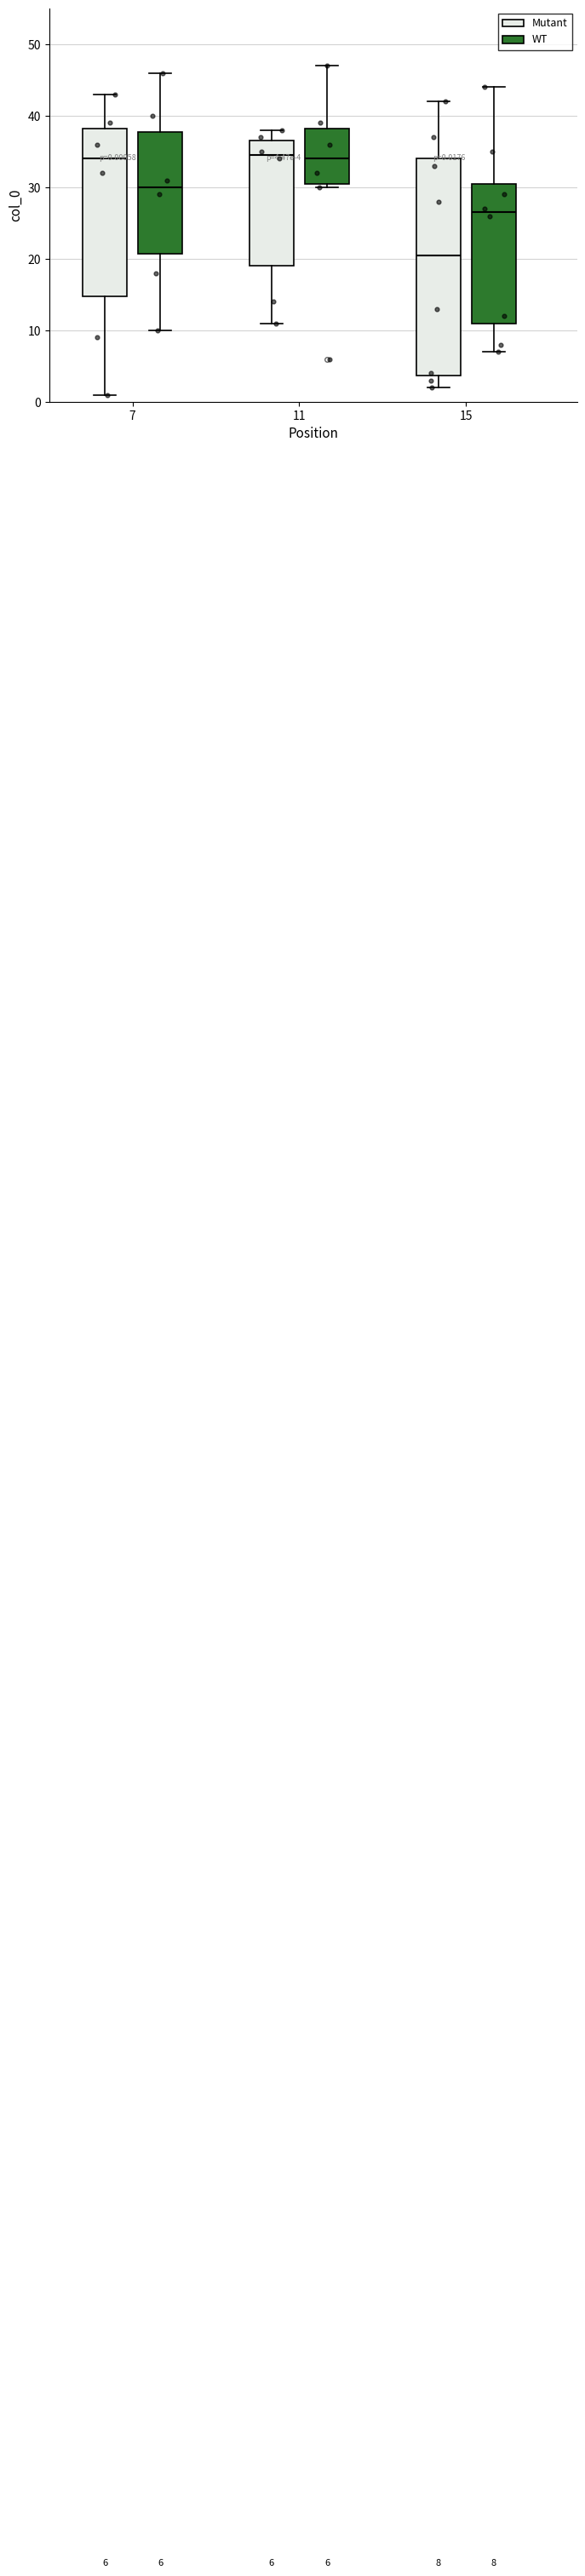

Which box is the tallest, from its lower edge to its upper edge?

15 (Mutant)